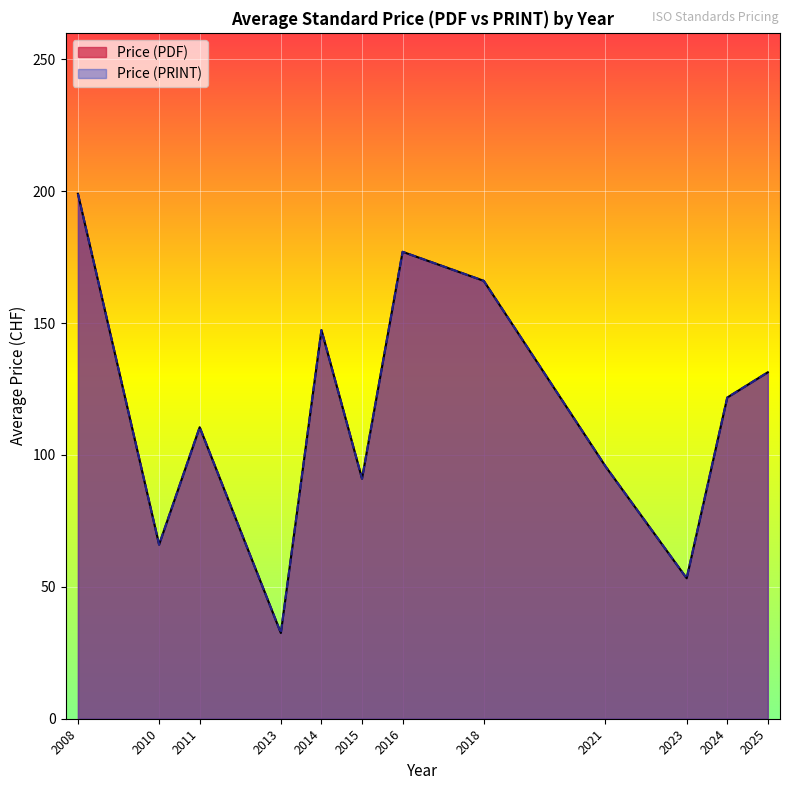

What are all the series names shown in the legend?

Price (PDF), Price (PRINT)